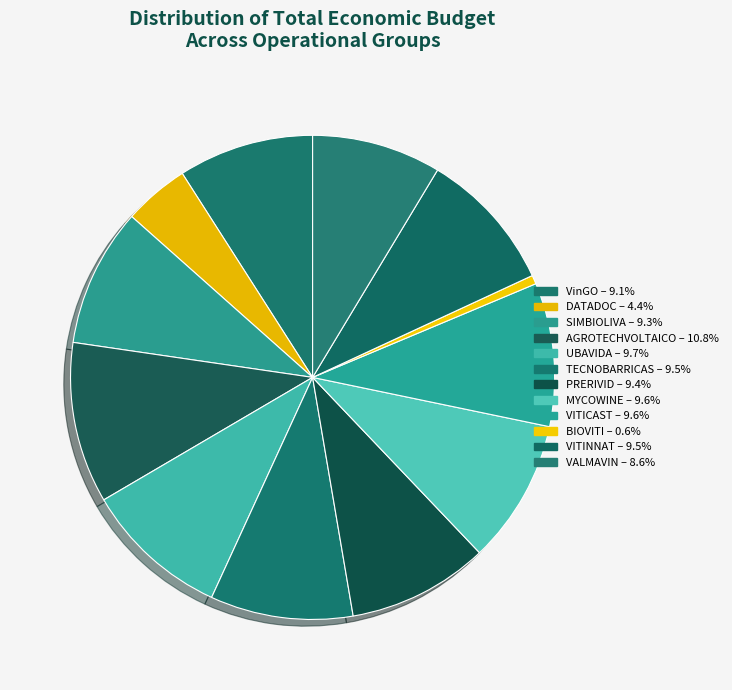

True or false: AGROTECHVOLTAICO accounts for 11% of the total.

True